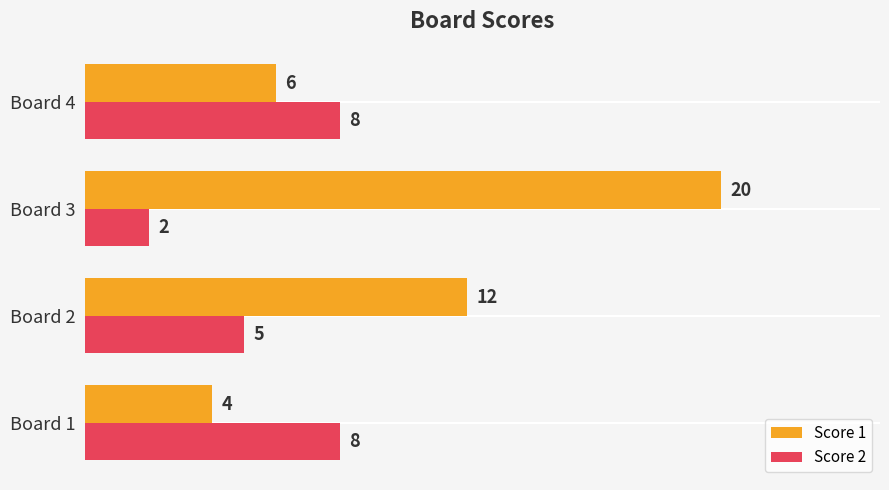

Is it true that Score 2 equals 2 at Board 3?

True